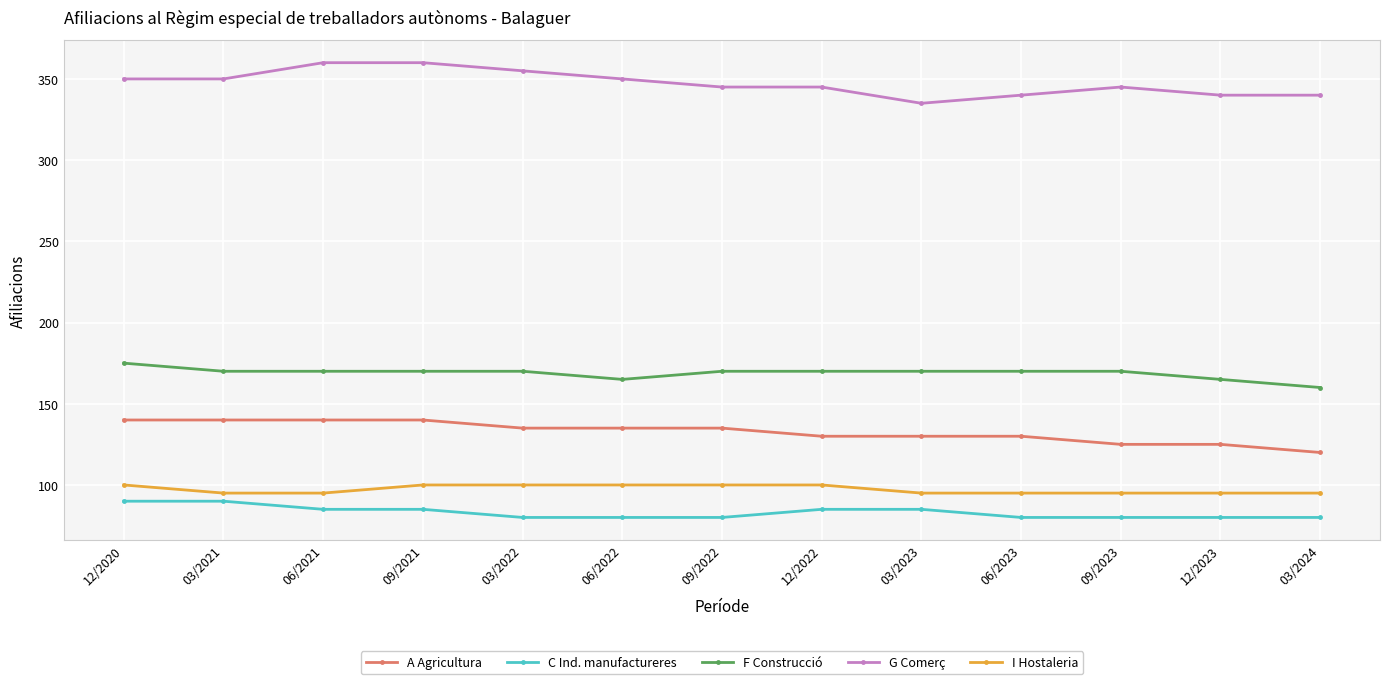

What is the total value across all series at 06/2022?

830